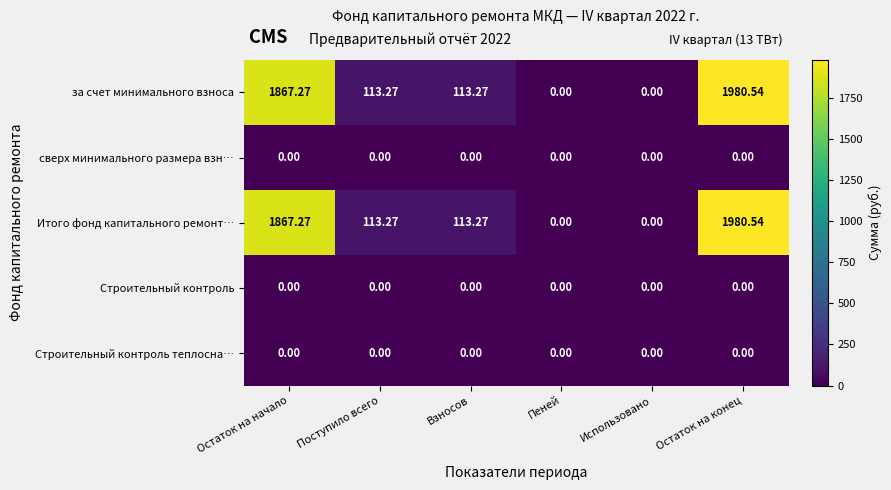

Is the value of за счет минимального взноса at Поступило всего greater than the value of Строительный контроль at Остаток на конец?

Yes